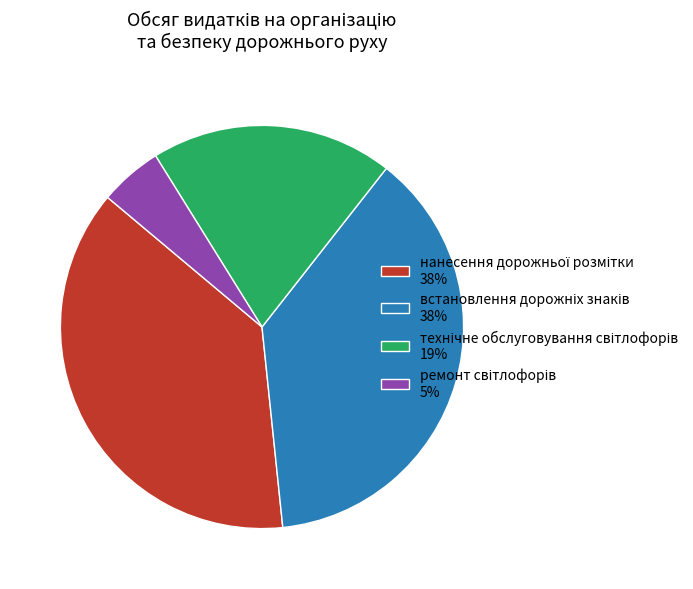

Does any single category account for the majority?

No